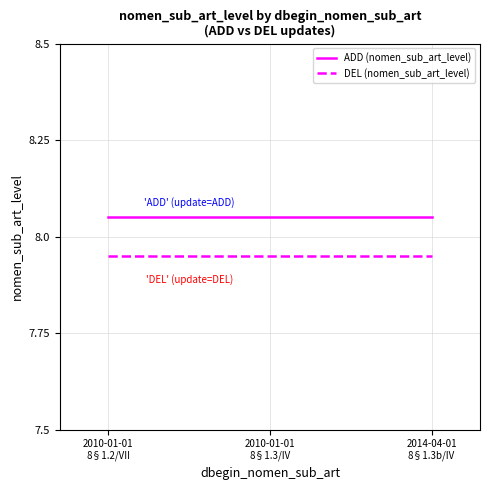

The value of DEL (nomen_sub_art_level) at 2010-01-01
8§1.3/IV is 8.0. True or false?

True